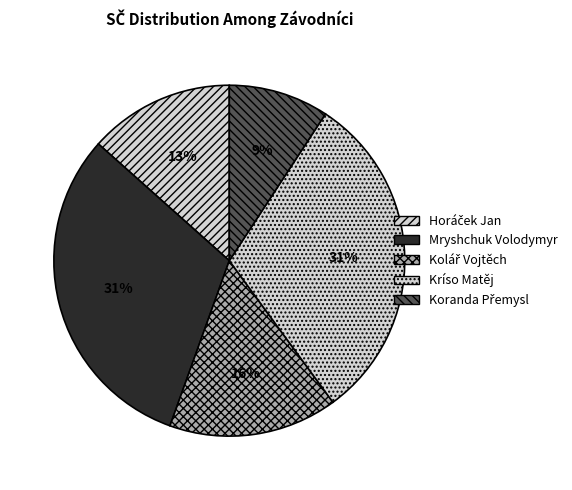

Which slice is the smallest?

Koranda Přemysl